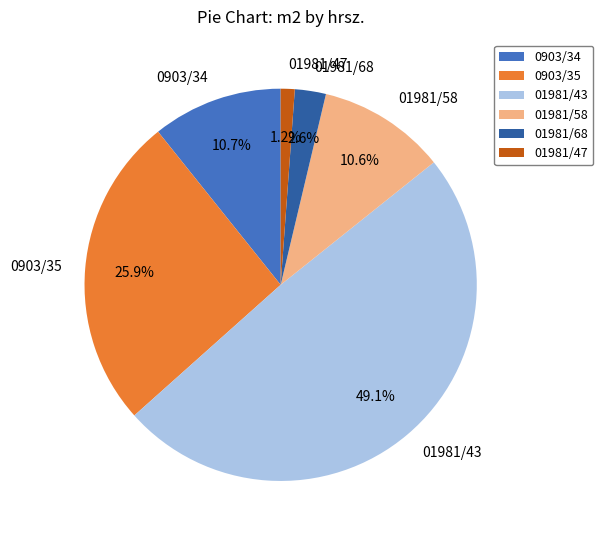

Is it true that 01981/43 is 35% of the pie?

False